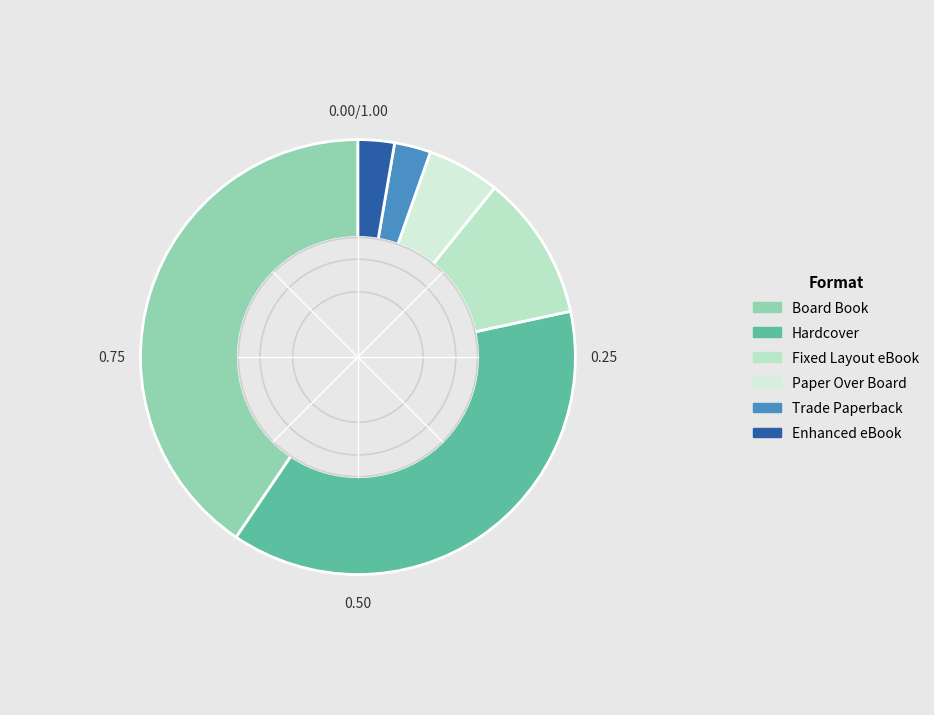

True or false: Trade Paperback accounts for 15% of the total.

False